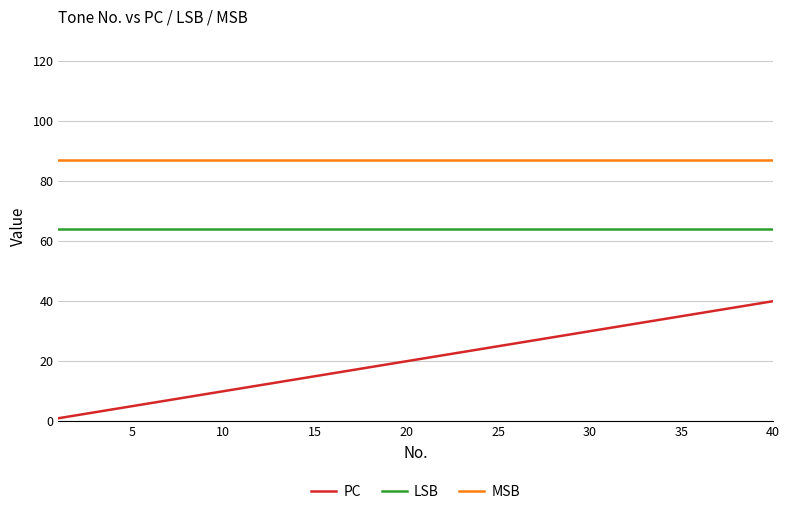

What is the difference between the maximum and minimum values in the PC series?

39